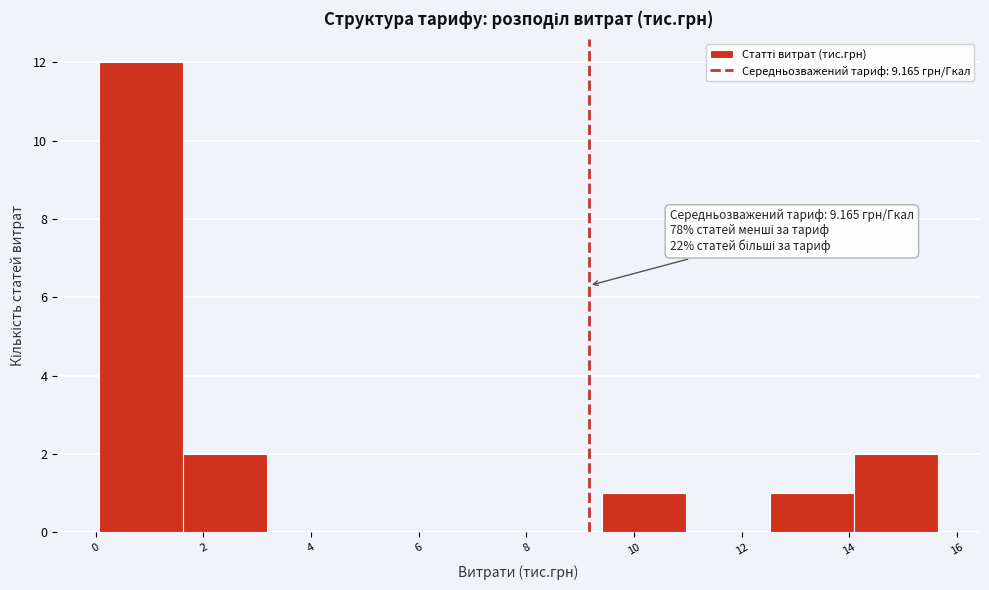

Which range on the x-axis has the tallest bar?

0.0 to 1.6